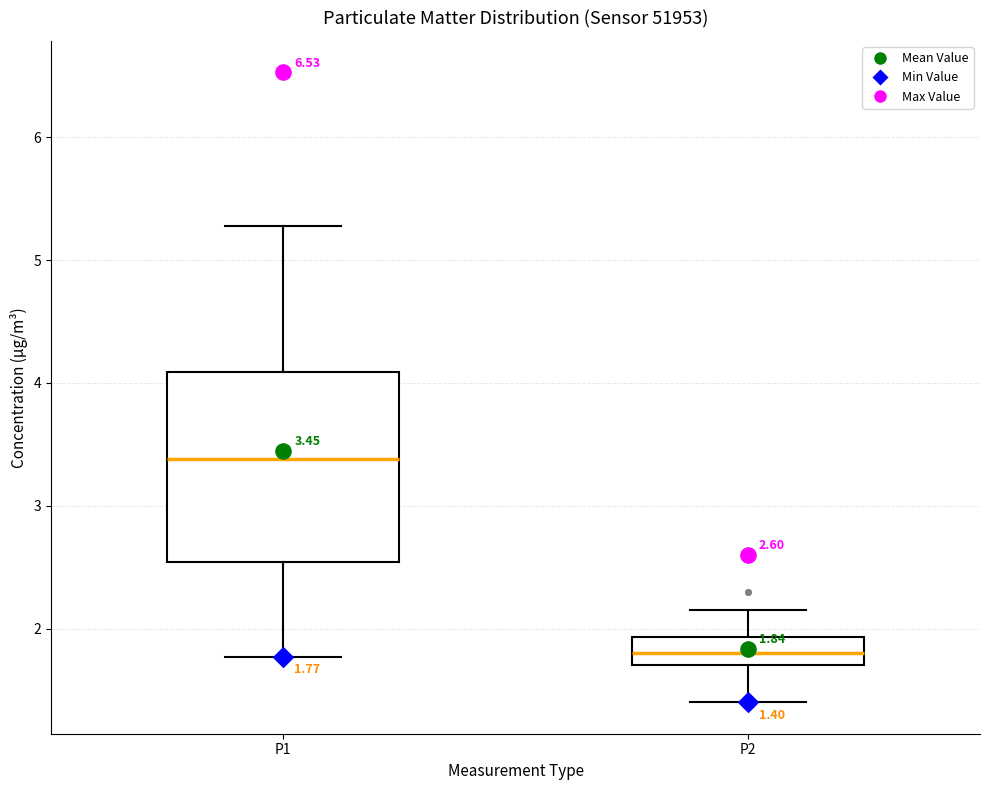

Which box is the tallest, from its lower edge to its upper edge?

P1